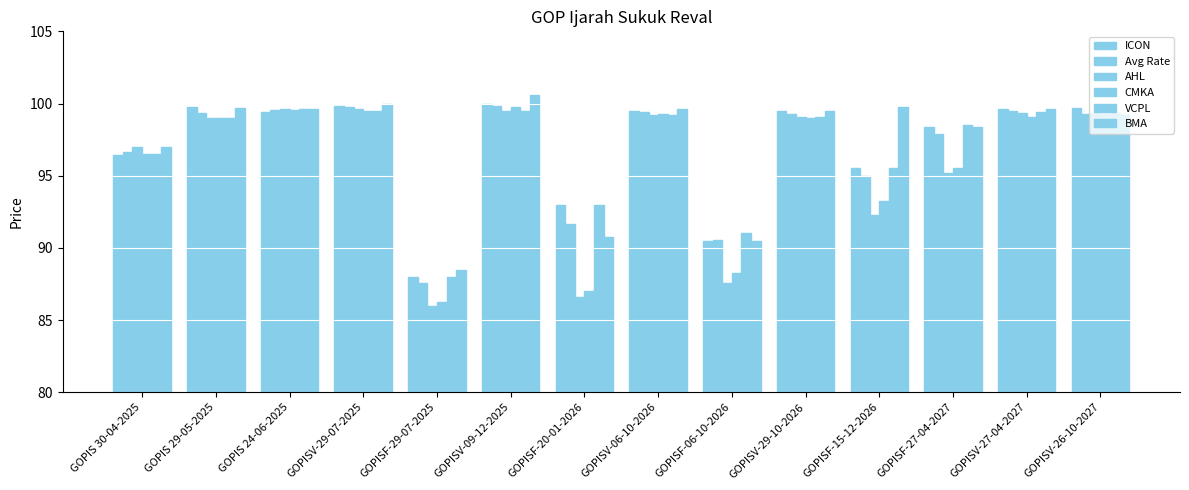

How many groups of bars are there?

14